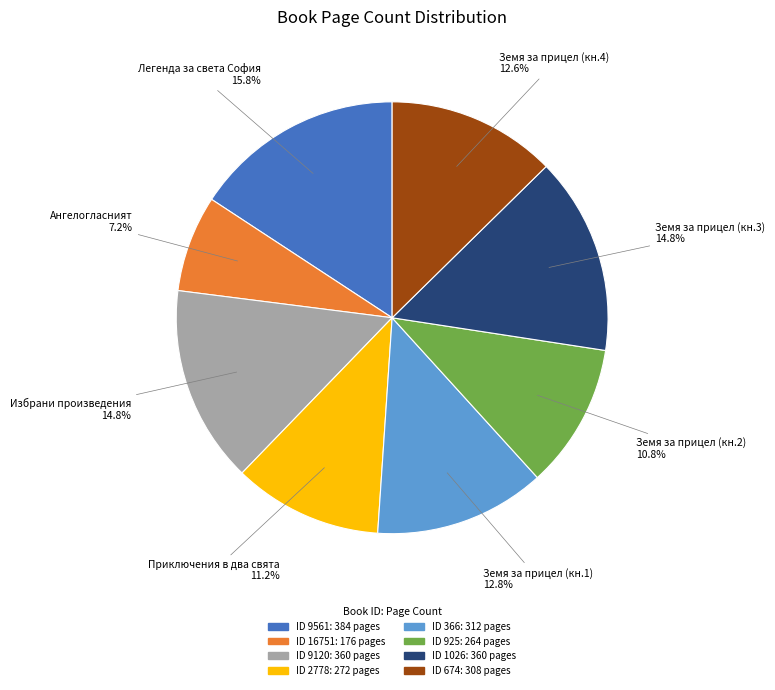

Is there any slice that represents more than half of the pie?

No